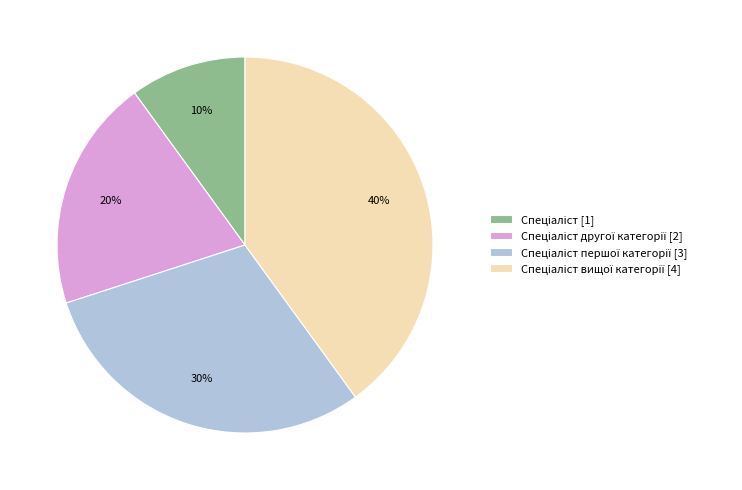

Is there a majority slice in this chart?

No